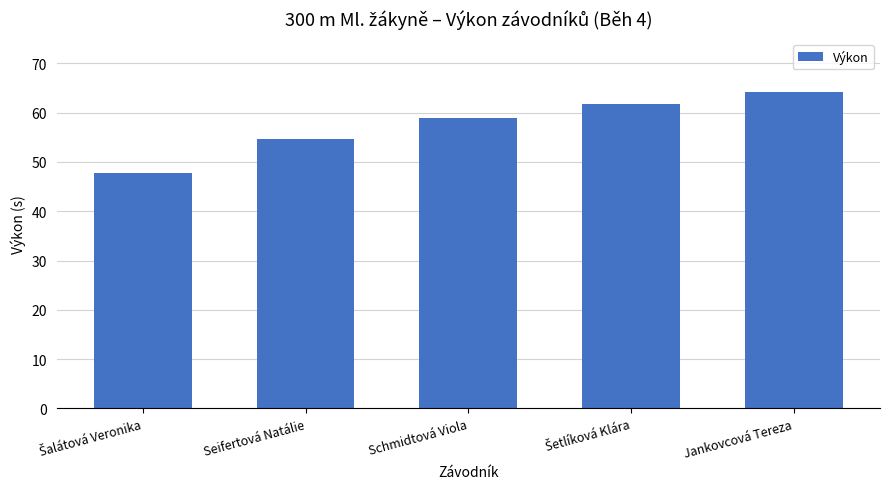

Reading right to left, transcribe all the data shown in this chart.

64.2	61.7	59.0	54.7	47.7